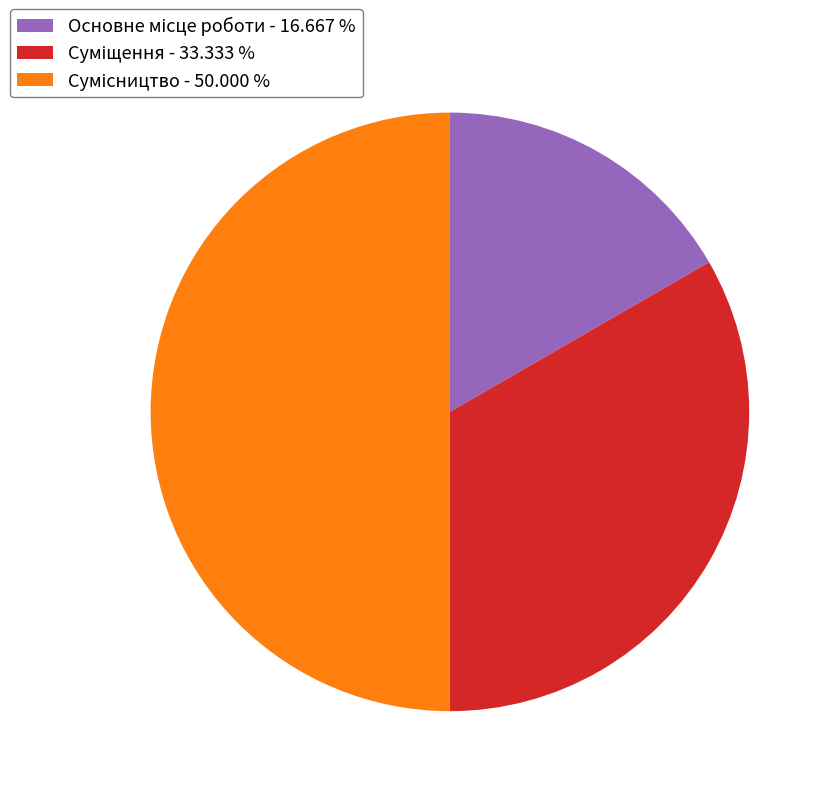

What percentage do Сумісництво and Основне місце роботи together represent?

66.7%